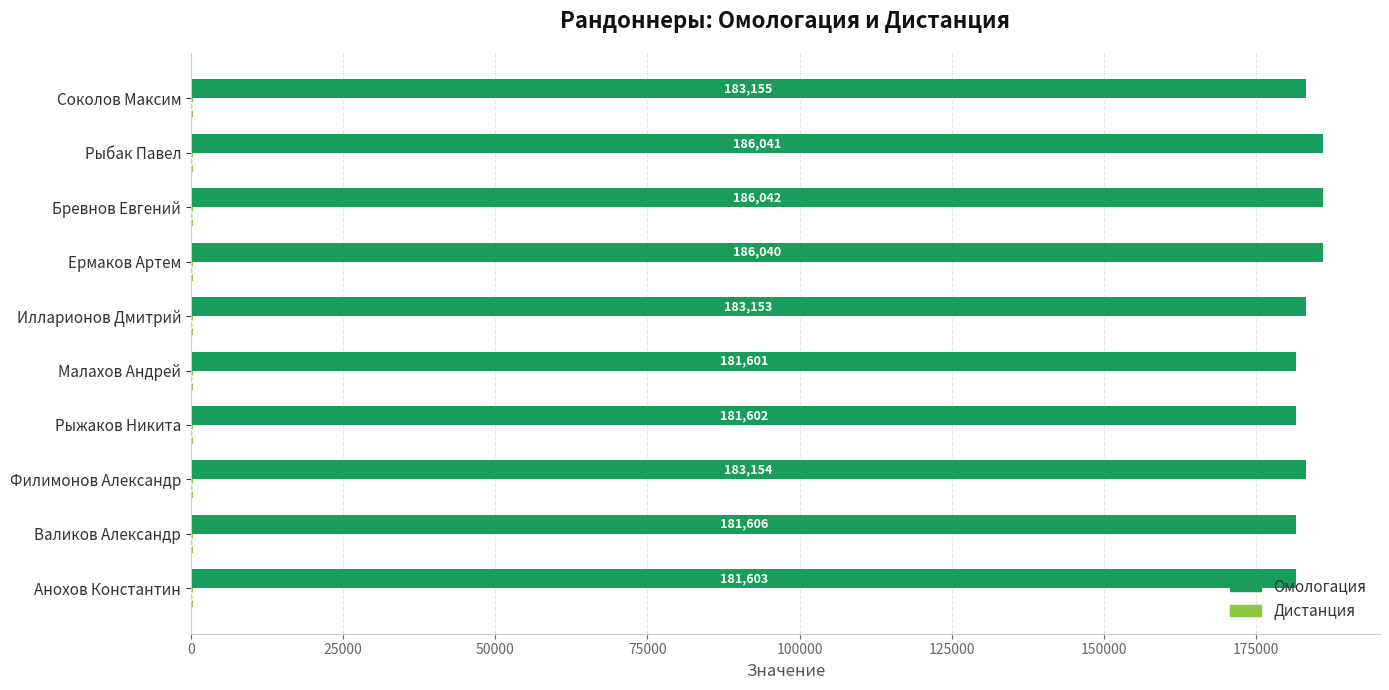

What is the total value across all series at Ермаков Артем?

186340